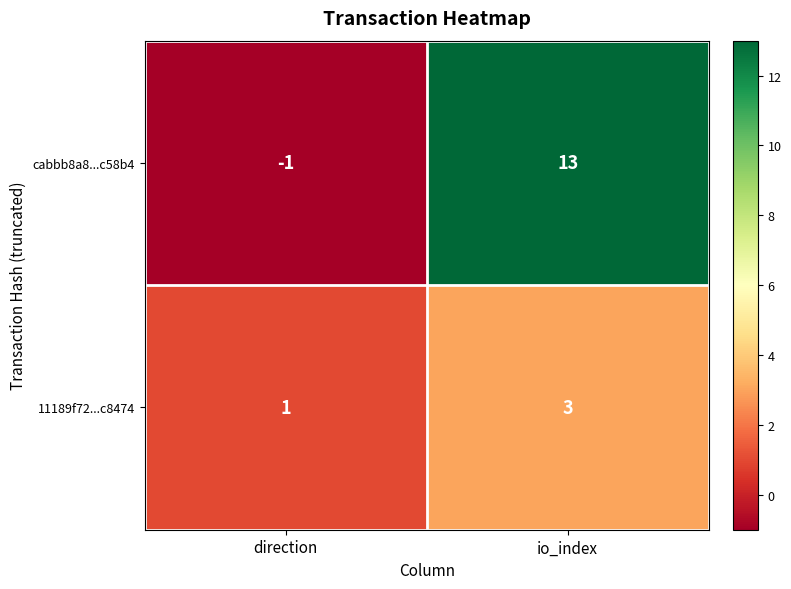

What is the sum of the cabbb8a8...c58b4 values at direction and io_index?

12